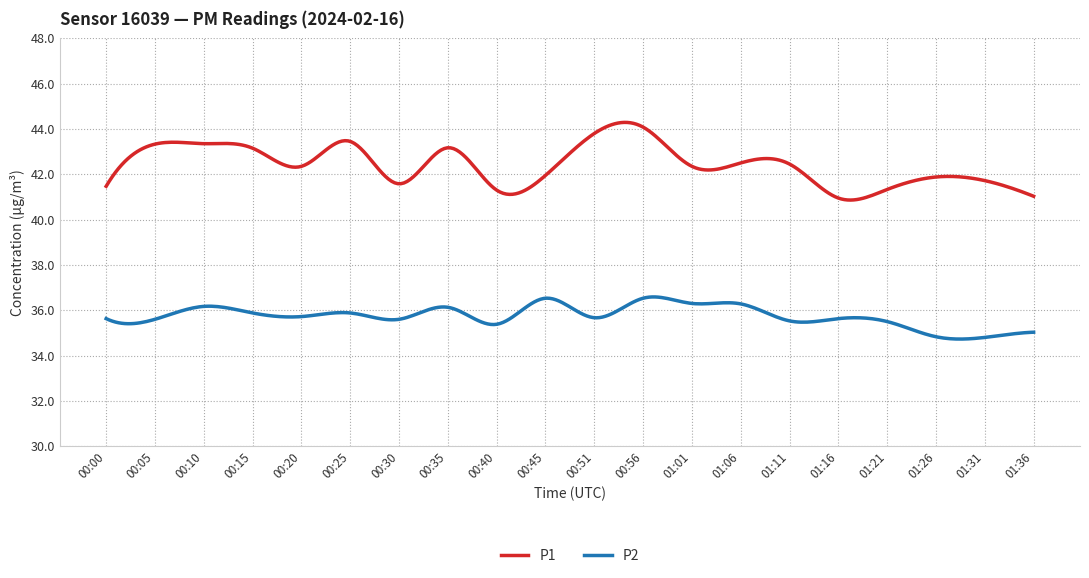

True or false: P2 and P1 cross at least once.

False